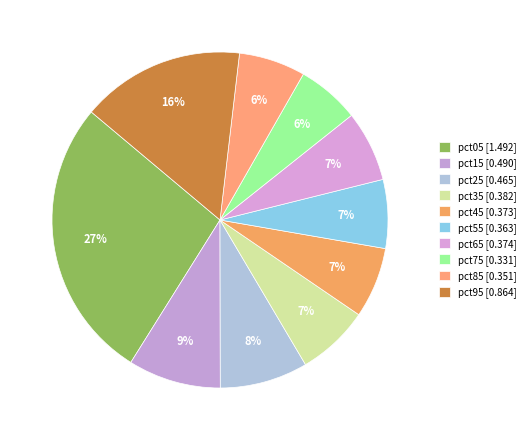

What is the total percentage of pct75 and pct95?

21.8%